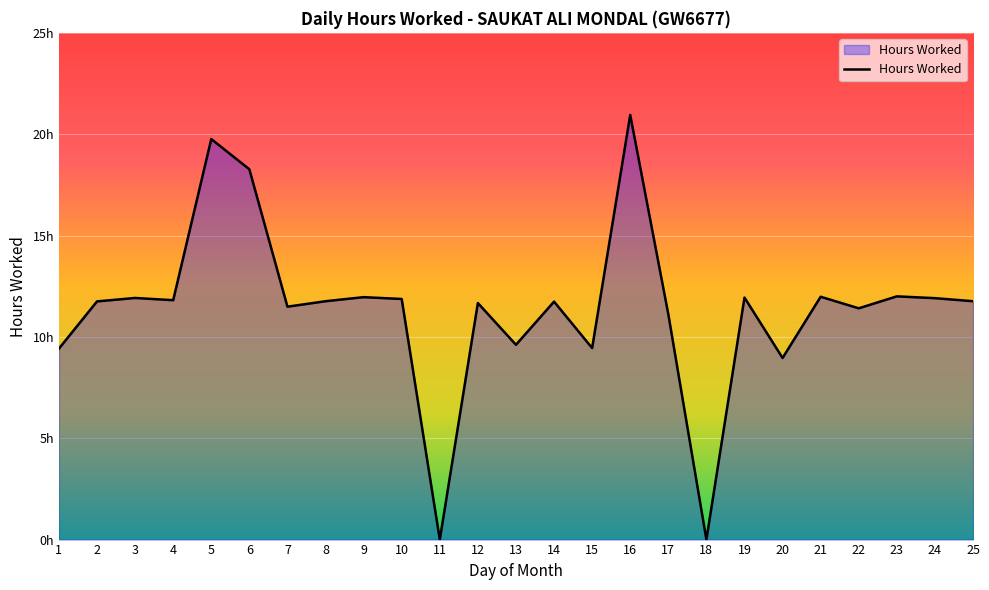

Which label corresponds to the largest value in the chart?

16